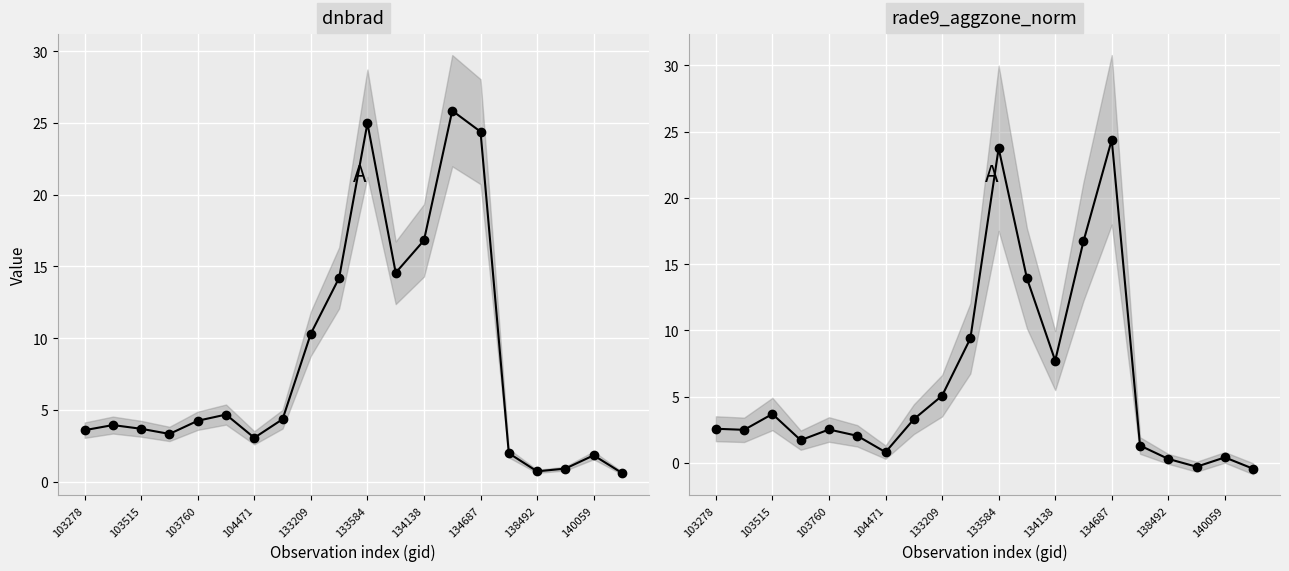

The rade9_aggzone_norm series shows 9.3 at 134687. True or false?

False